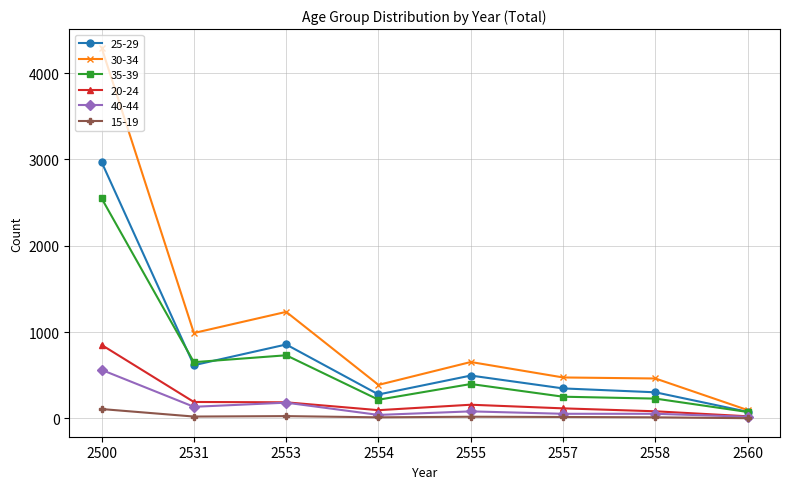

Count the number of data series in this chart.

6